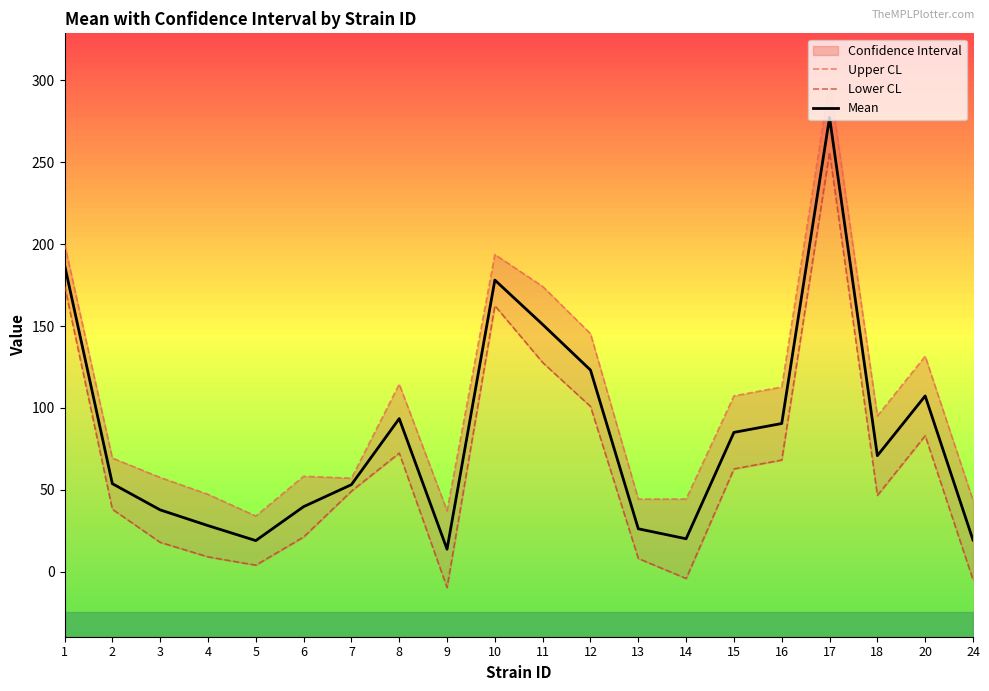

Is it true that Lower CL equals 28.9 at 16?

False